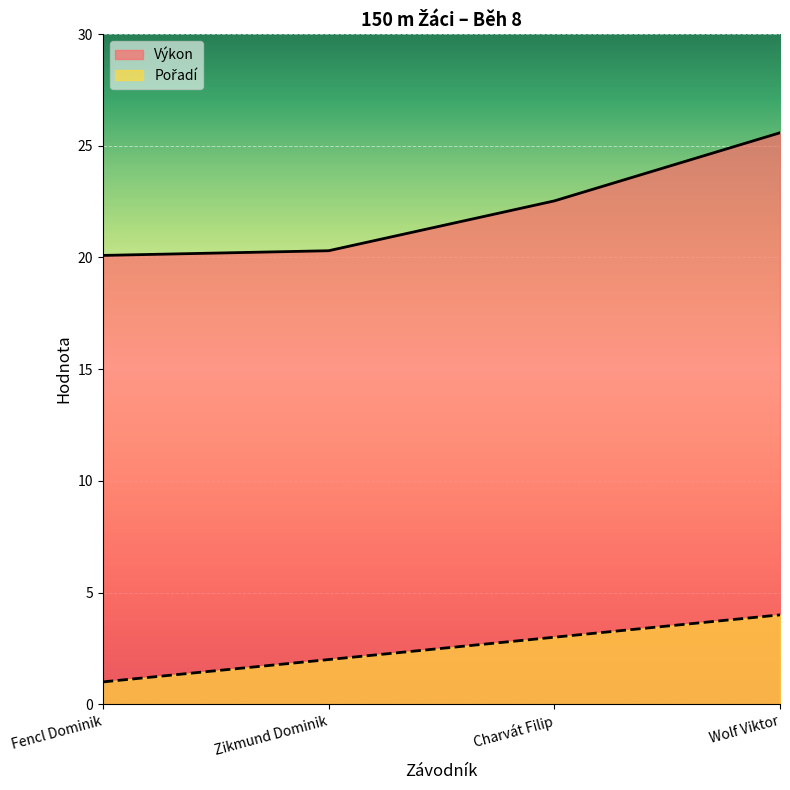

How many series are shown in this chart?

2